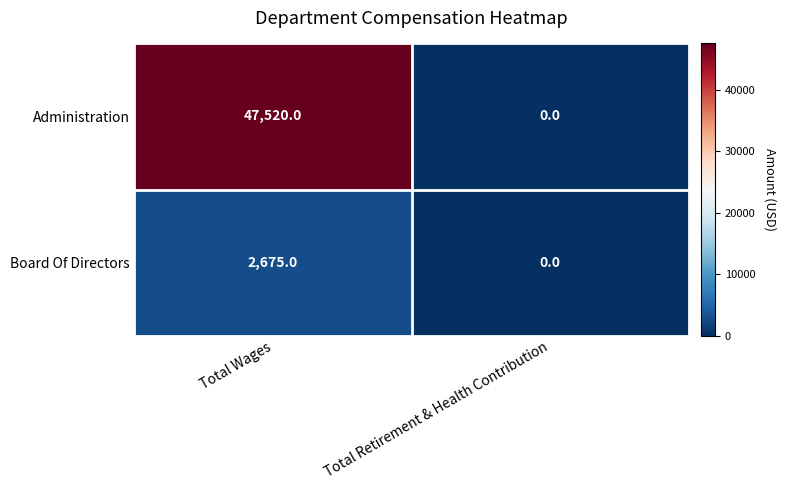

Which label corresponds to the largest value in the chart?

Total Wages